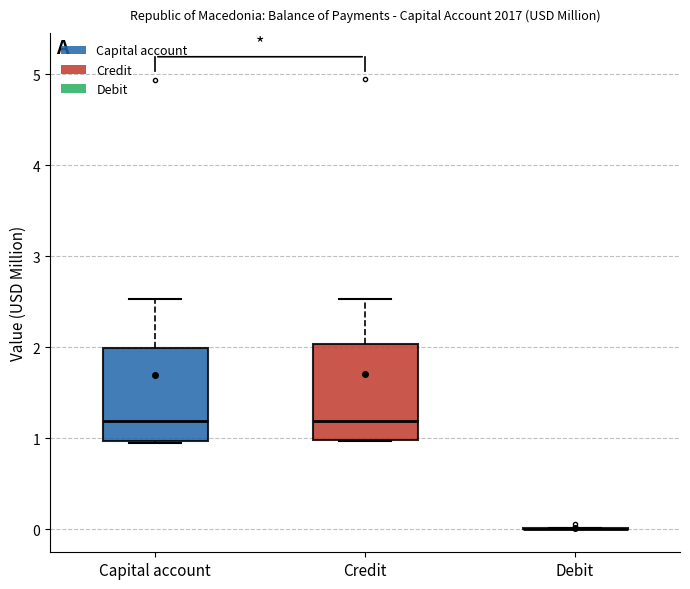

Where is the lower edge of the box for Capital account on the y-axis? The values are not printed on the chart, so give them approximately, as read against the axis.

1.0